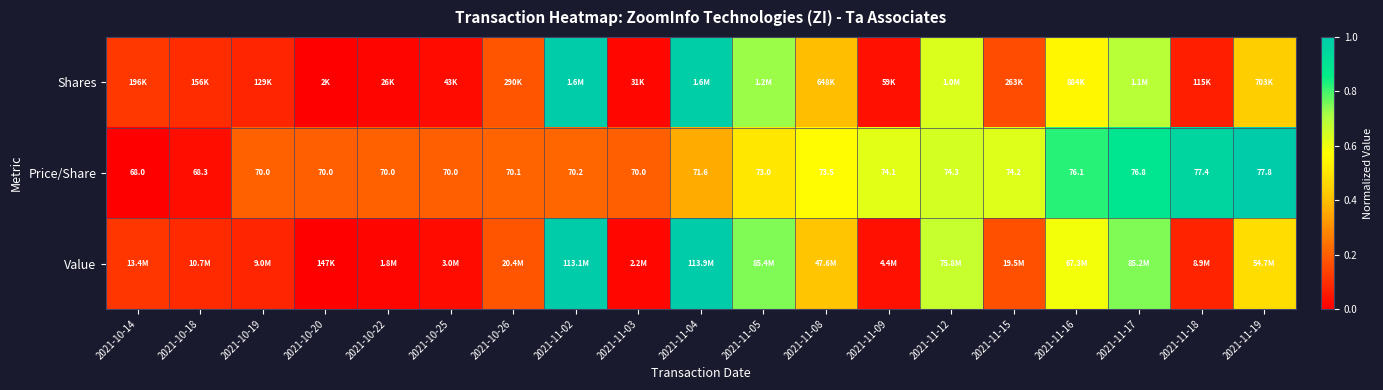

How many values in Value are above zero?

18